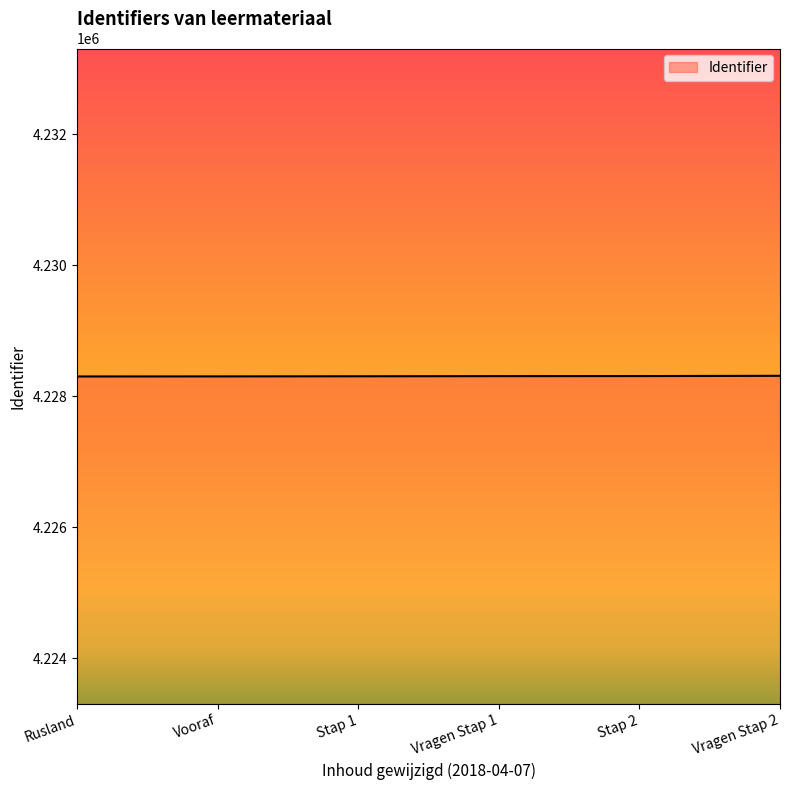

What is the maximum value shown in the chart?

4228313